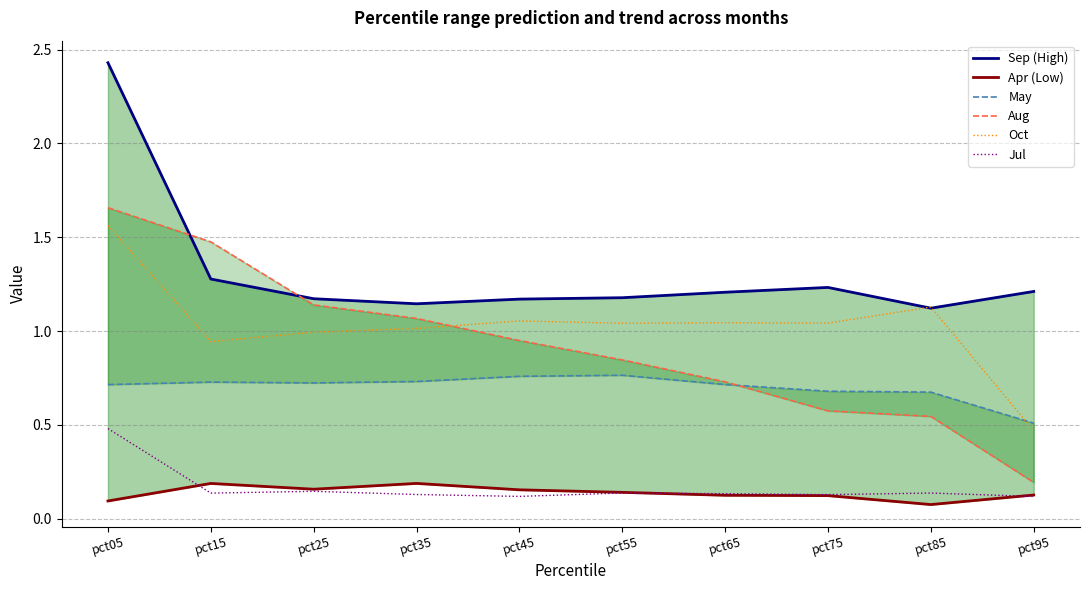

Reading left to right, transcribe all the data shown in this chart.

Sep (High): pct05=2.4	pct15=1.3	pct25=1.2	pct35=1.1	pct45=1.2	pct55=1.2	pct65=1.2	pct75=1.2	pct85=1.1	pct95=1.2
Apr (Low): pct05=0.1	pct15=0.2	pct25=0.2	pct35=0.2	pct45=0.2	pct55=0.1	pct65=0.1	pct75=0.1	pct85=0.1	pct95=0.1
May: pct05=0.7	pct15=0.7	pct25=0.7	pct35=0.7	pct45=0.8	pct55=0.8	pct65=0.7	pct75=0.7	pct85=0.7	pct95=0.5
Aug: pct05=1.7	pct15=1.5	pct25=1.1	pct35=1.1	pct45=0.9	pct55=0.8	pct65=0.7	pct75=0.6	pct85=0.5	pct95=0.2
Oct: pct05=1.6	pct15=0.9	pct25=1.0	pct35=1.0	pct45=1.1	pct55=1.0	pct65=1.0	pct75=1.0	pct85=1.1	pct95=0.5
Jul: pct05=0.5	pct15=0.1	pct25=0.1	pct35=0.1	pct45=0.1	pct55=0.1	pct65=0.1	pct75=0.1	pct85=0.1	pct95=0.1